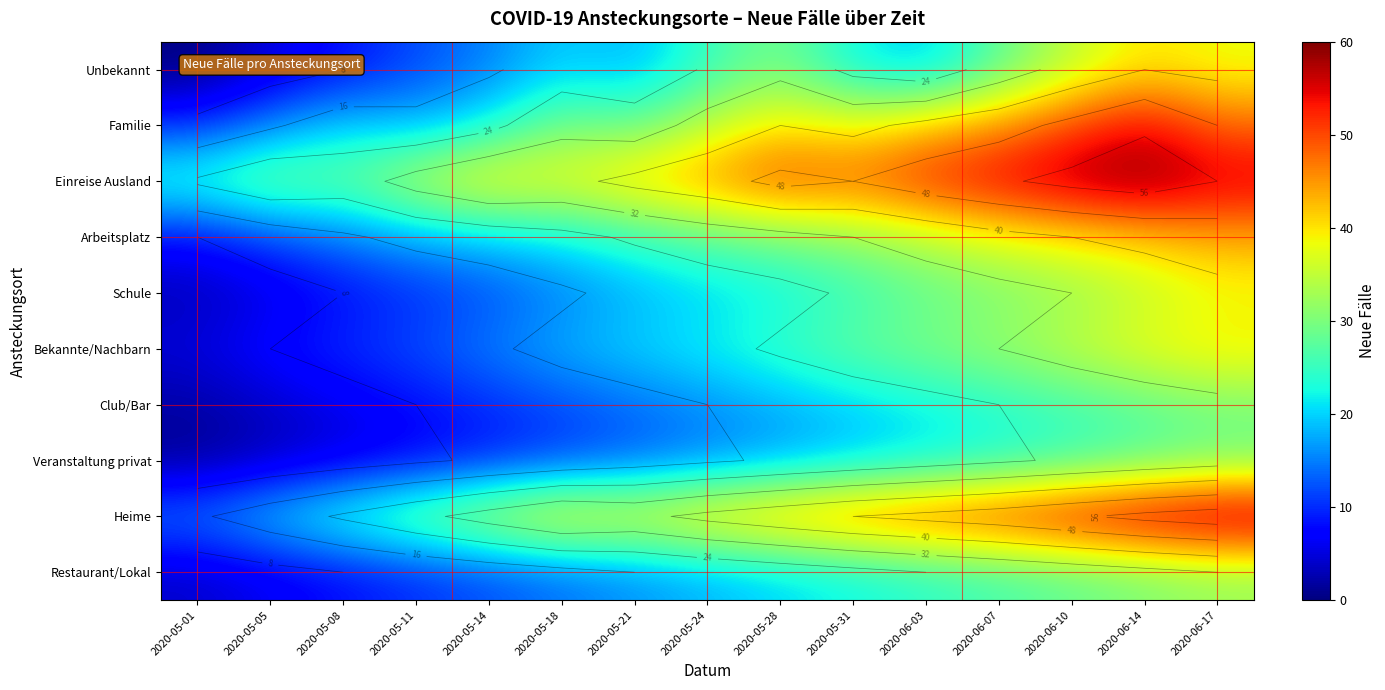

What is the total value across all series at 2020-05-08?

133